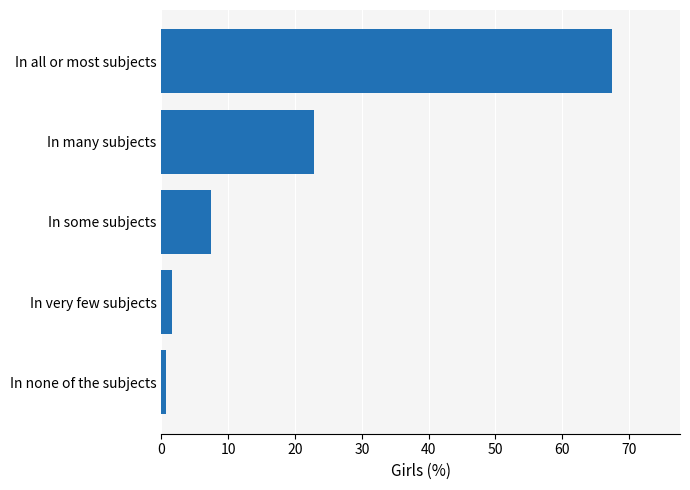

What is the smallest value displayed?

0.7